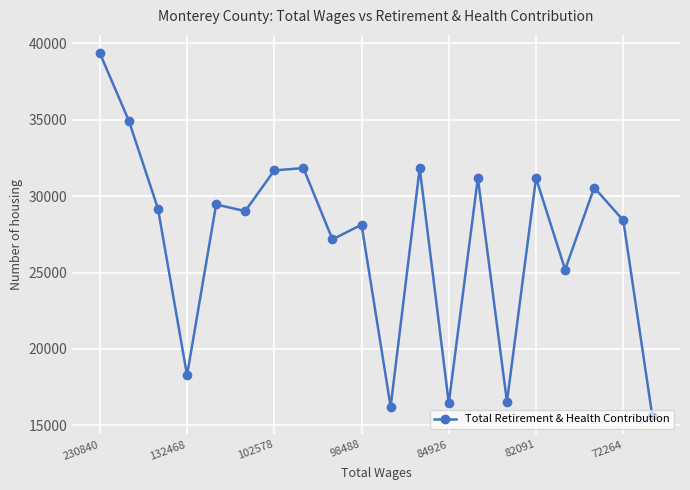

What is the value of the 14th point from the left?

31179